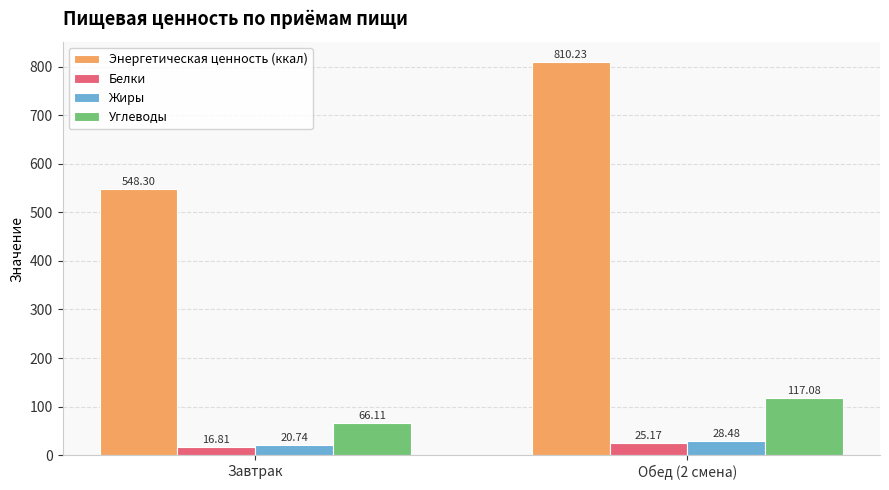

Which series changed the most between Завтрак and Обед (2 смена)?

Энергетическая ценность (ккал)